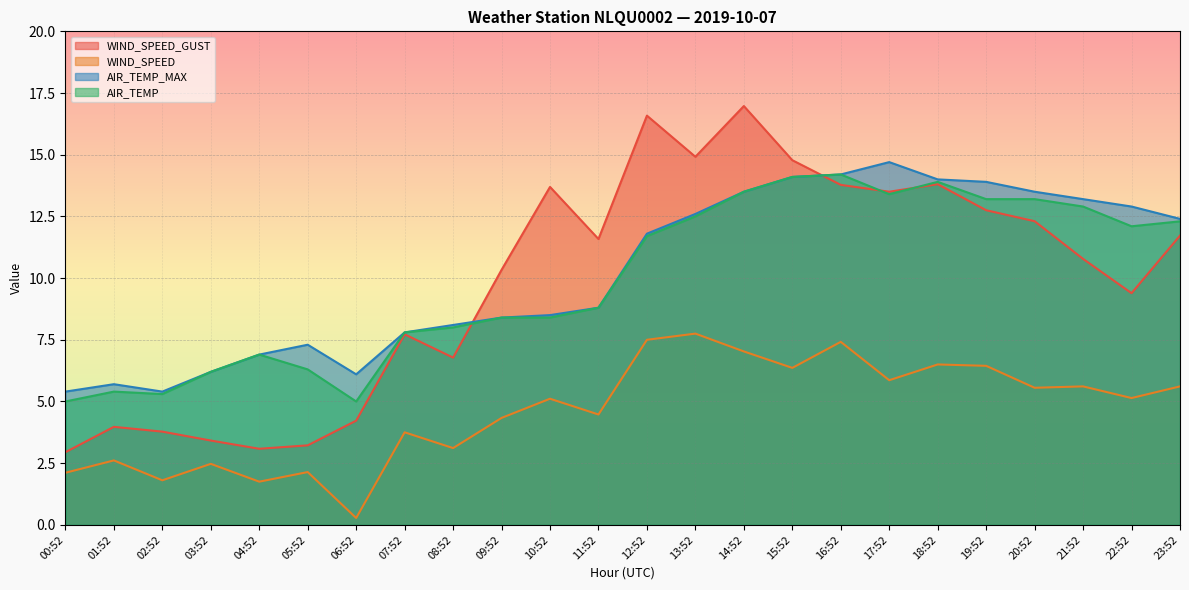

At which category is the sum across all series the highest?

14:52